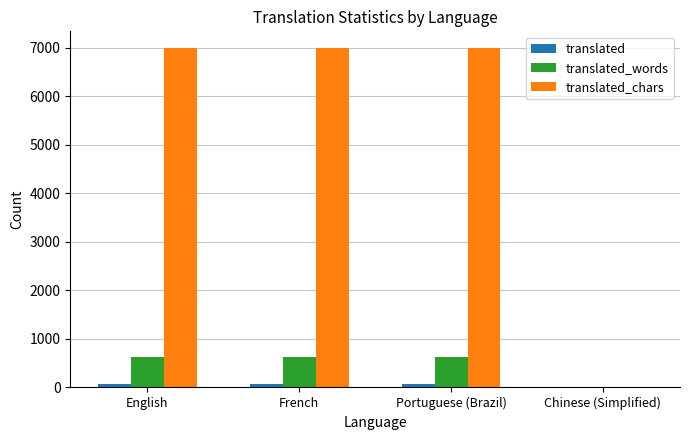

What is the maximum value shown in the chart?

6987